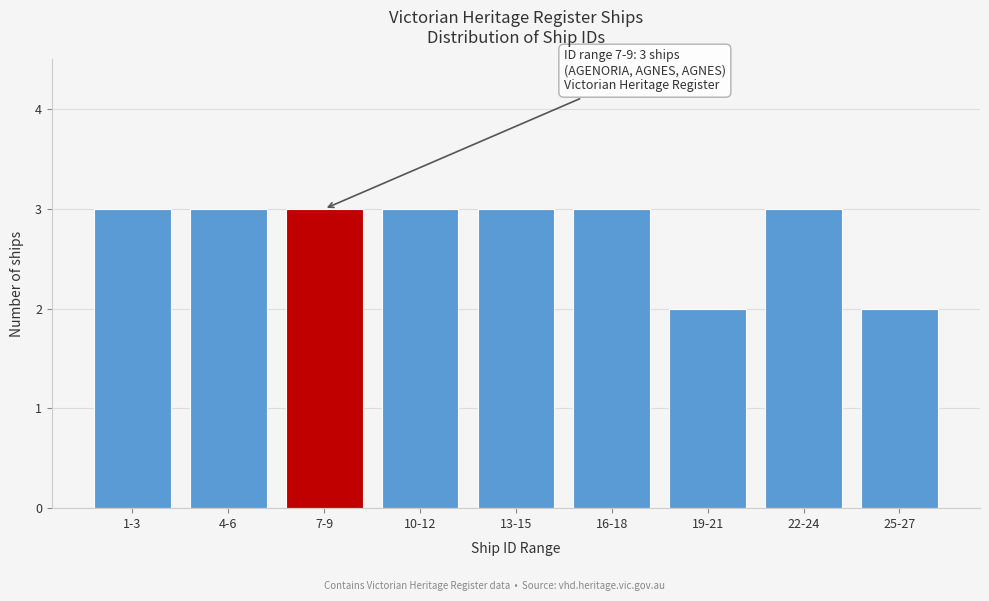

Reading right to left, what are all the values shown in this chart?

25-27=2	22-24=3	19-21=2	16-18=3	13-15=3	10-12=3	7-9=3	4-6=3	1-3=3